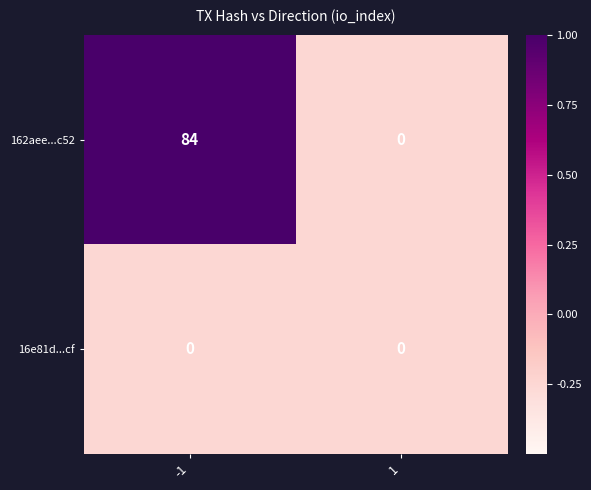

Is it true that 162aee...c52 equals -45 at 1?

False